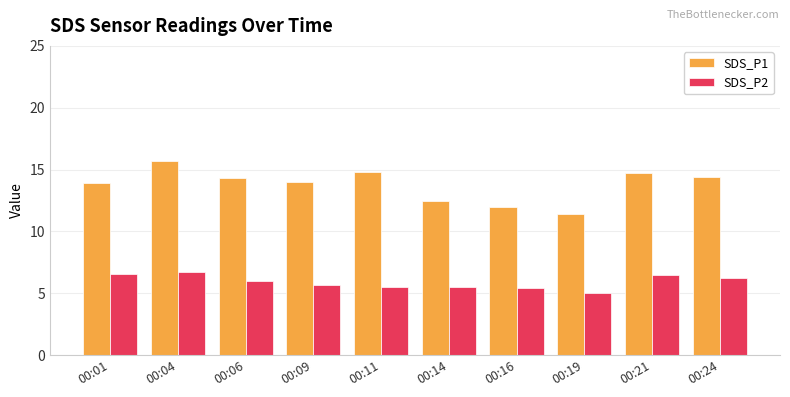

The SDS_P1 series shows 3.6 at 00:16. True or false?

False